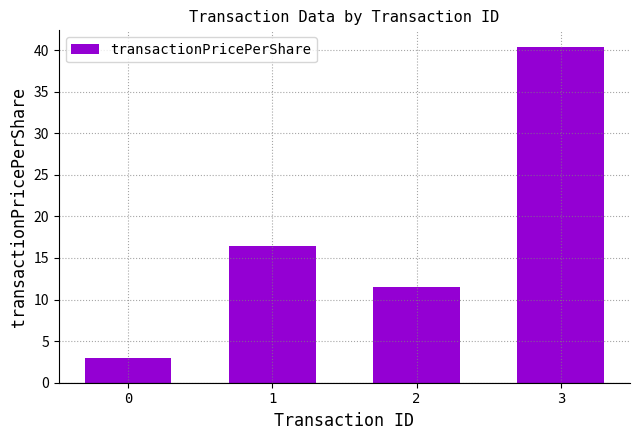

What is the value of the 1st bar from the left?

3.0